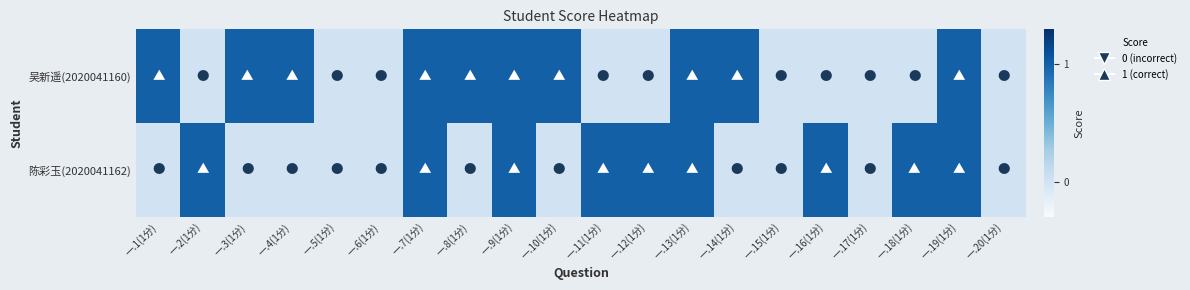

What is the total value across all series at 一.9(1分)?

2